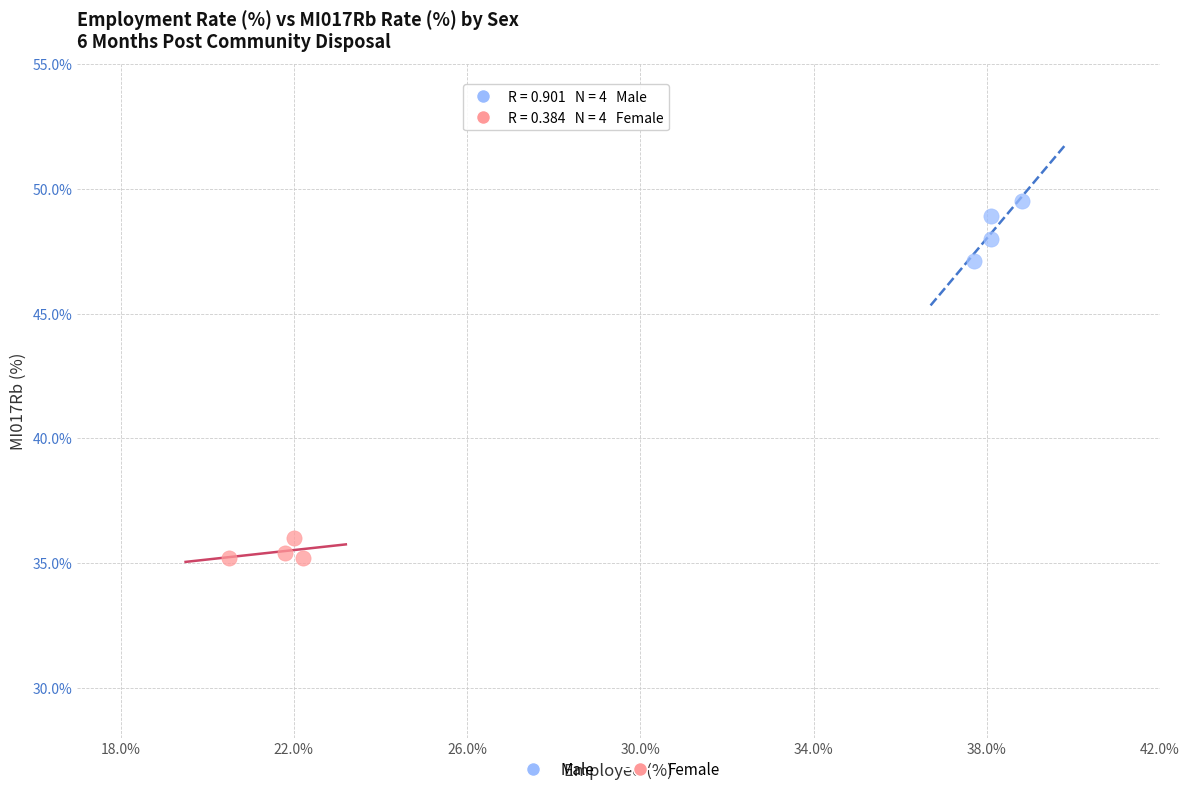

Which series reaches the minimum Y coordinate?

Female